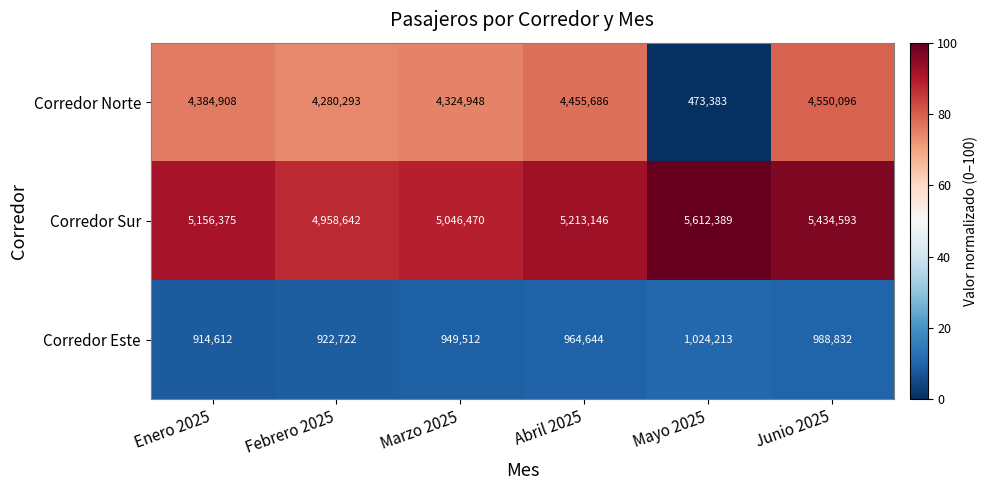

At which category is the sum across all series the highest?

Junio 2025